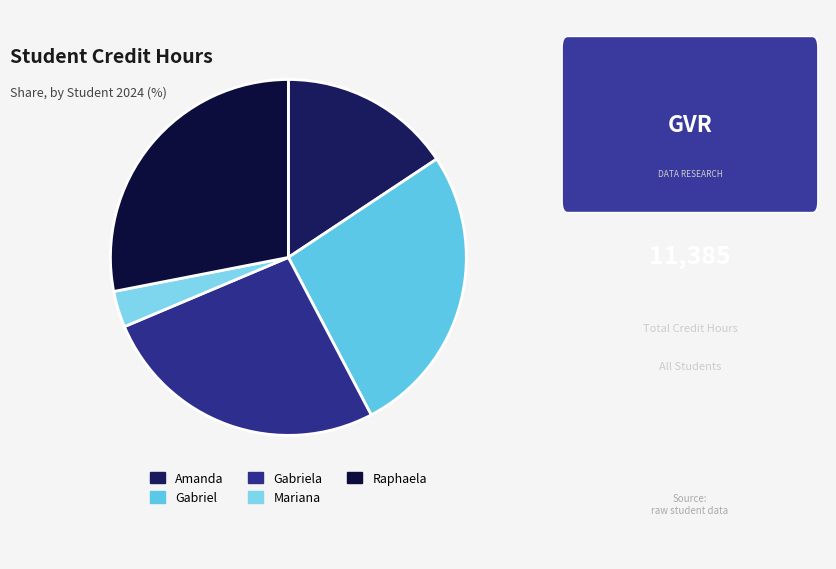

Rank the categories by value from highest to lowest.

RAPHAELA OLIVEIRA GAMA FERREIRA, GABRIEL OLIVEIRA LIMA NEGREIRA, GABRIELA LINS NOGUEIRA BEZERRA, AMANDA CUNHA DE SOUZA CORACAO, MARIANA GUEDES RIBEIRO THIAGO